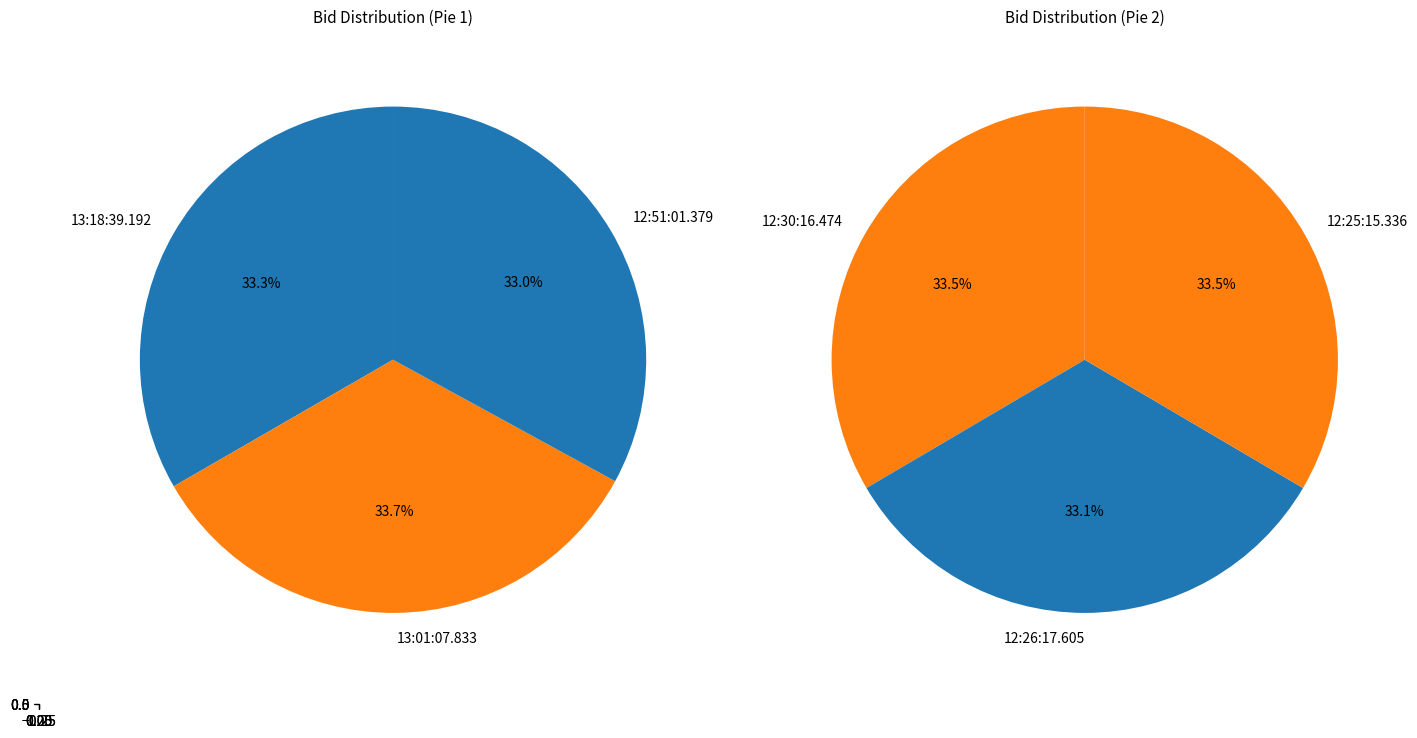

Which has a higher value, 13:01:07.833 or 12:51:01.379?

13:01:07.833